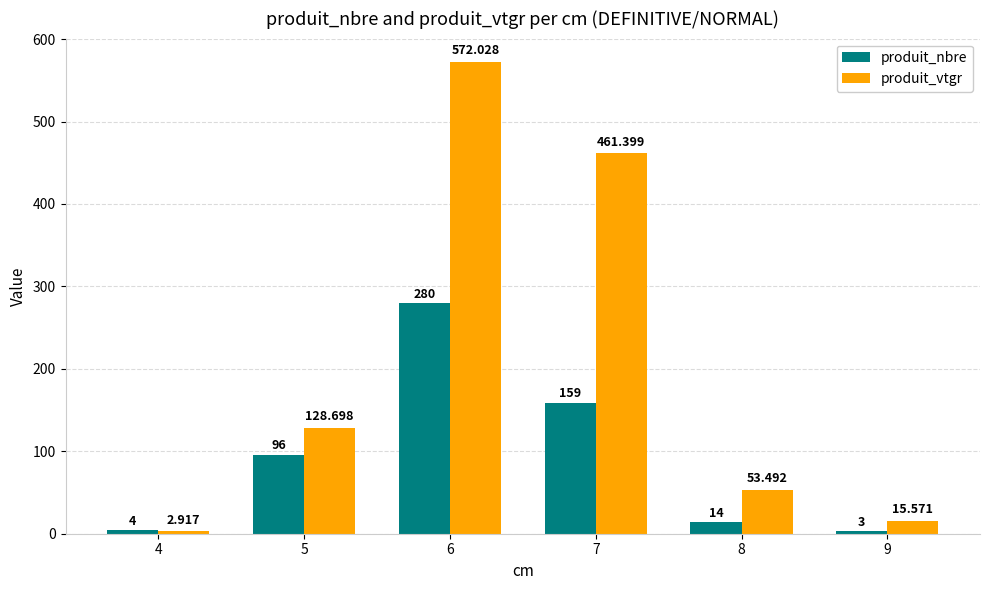

Between 5 and 6, which series saw the biggest shift?

produit_vtgr